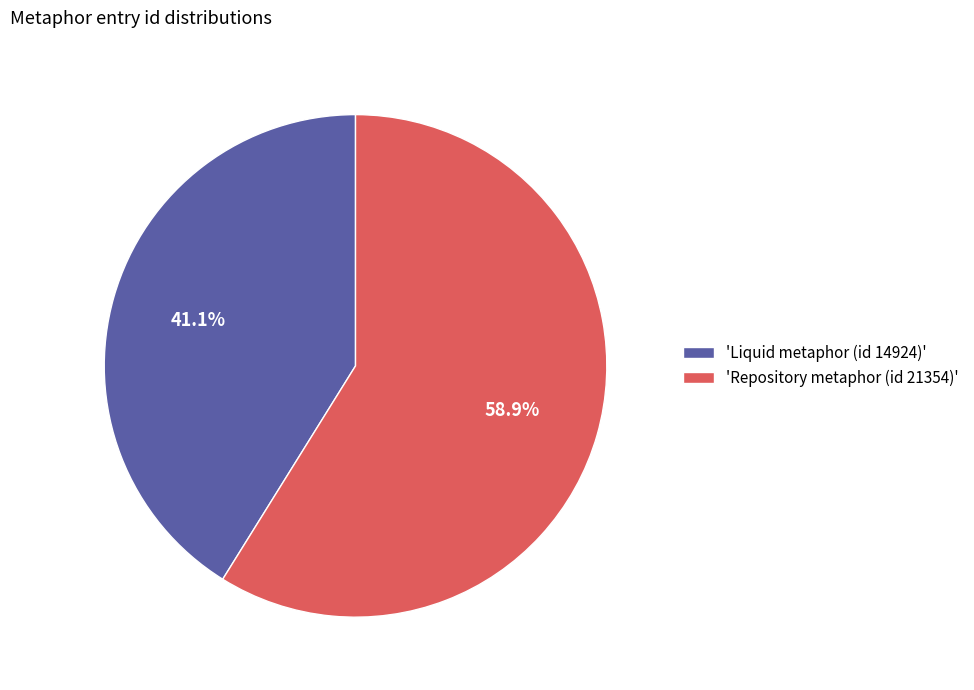

Rank the categories by value from highest to lowest.

'Repository metaphor (id 21354)', 'Liquid metaphor (id 14924)'